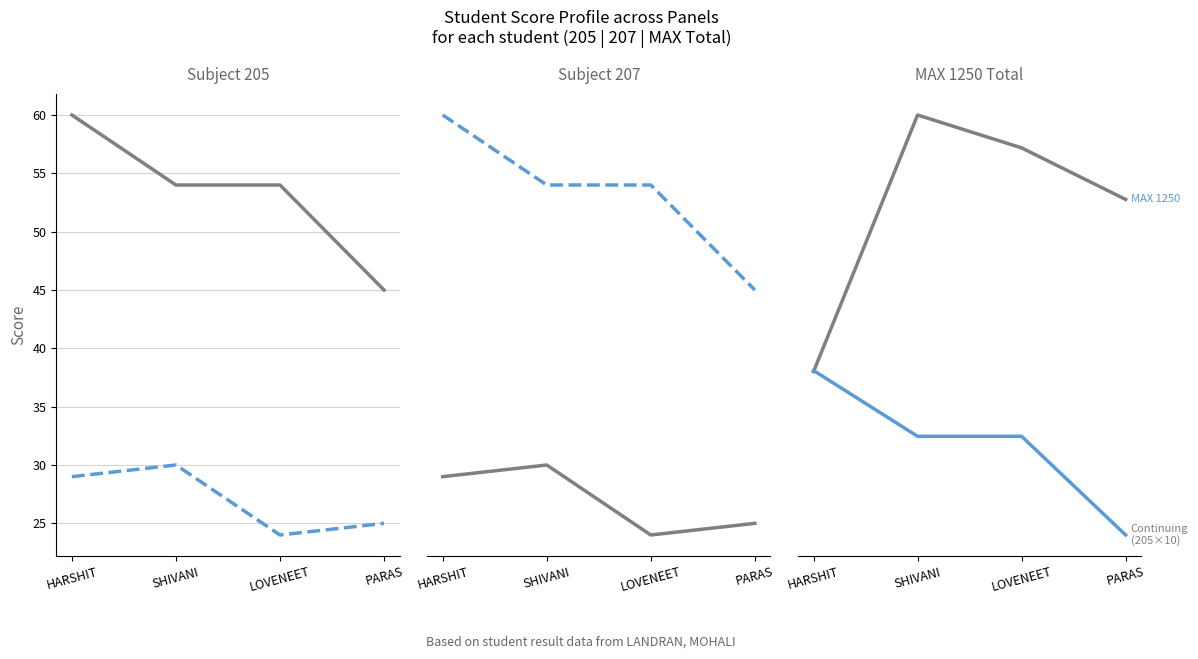

List the labels in order of MAX 1250 (gray) value, smallest first.

HARSHIT, PARAS, LOVENEET, SHIVANI